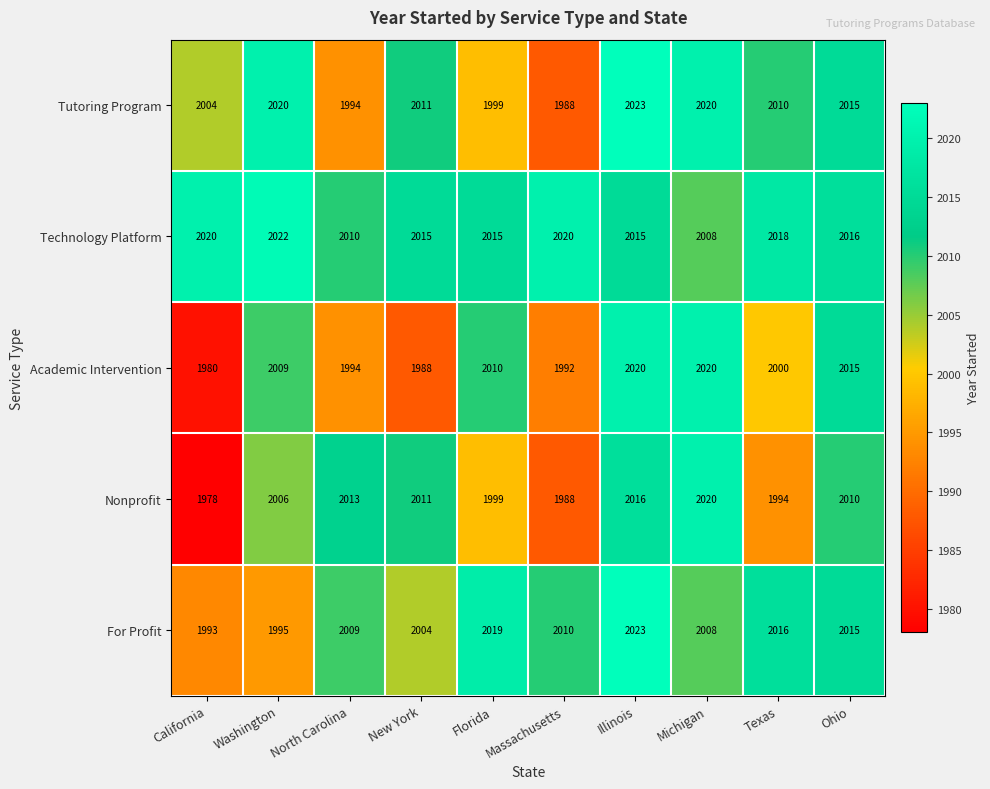

At which category is the sum across all series the highest?

Illinois